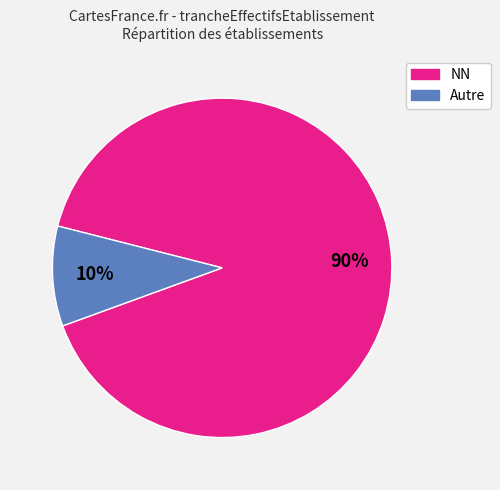

To the nearest percent, what is the average slice percentage?

50%